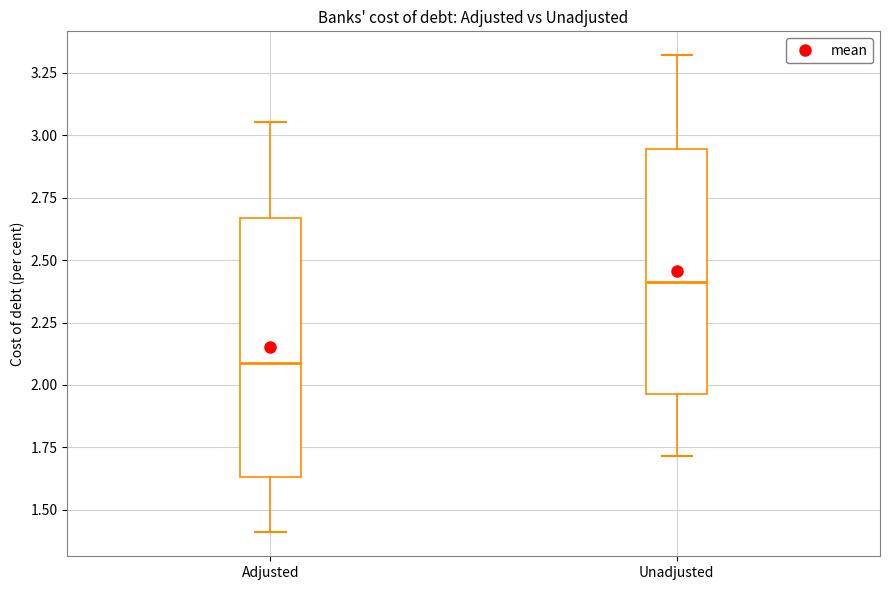

Which box has the lowest median line?

Adjusted